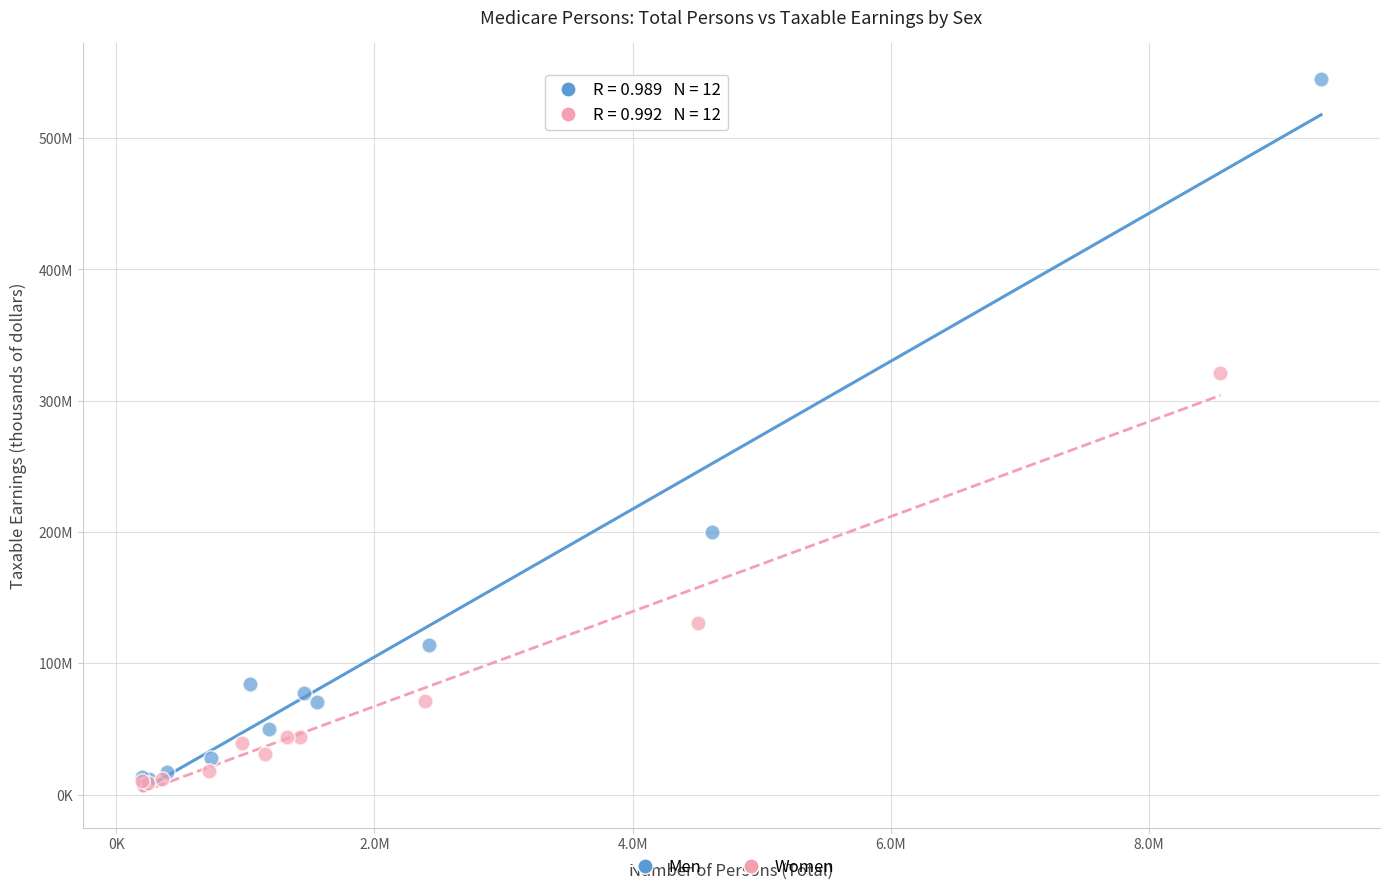

What are all the series names shown in the legend?

Men, Women